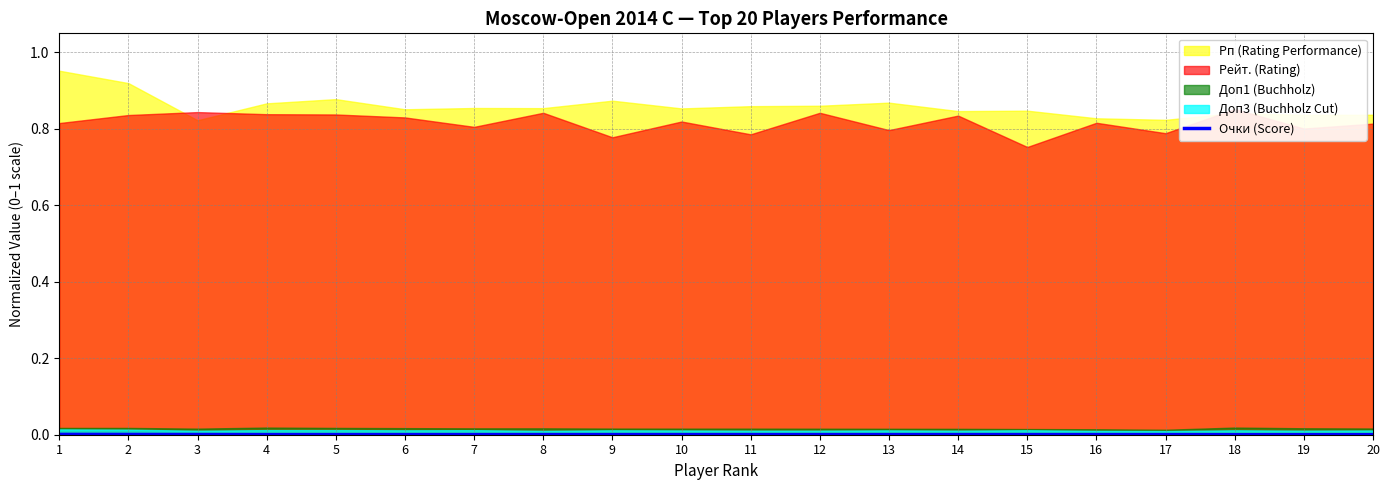

How many lines are shown in the chart?

1